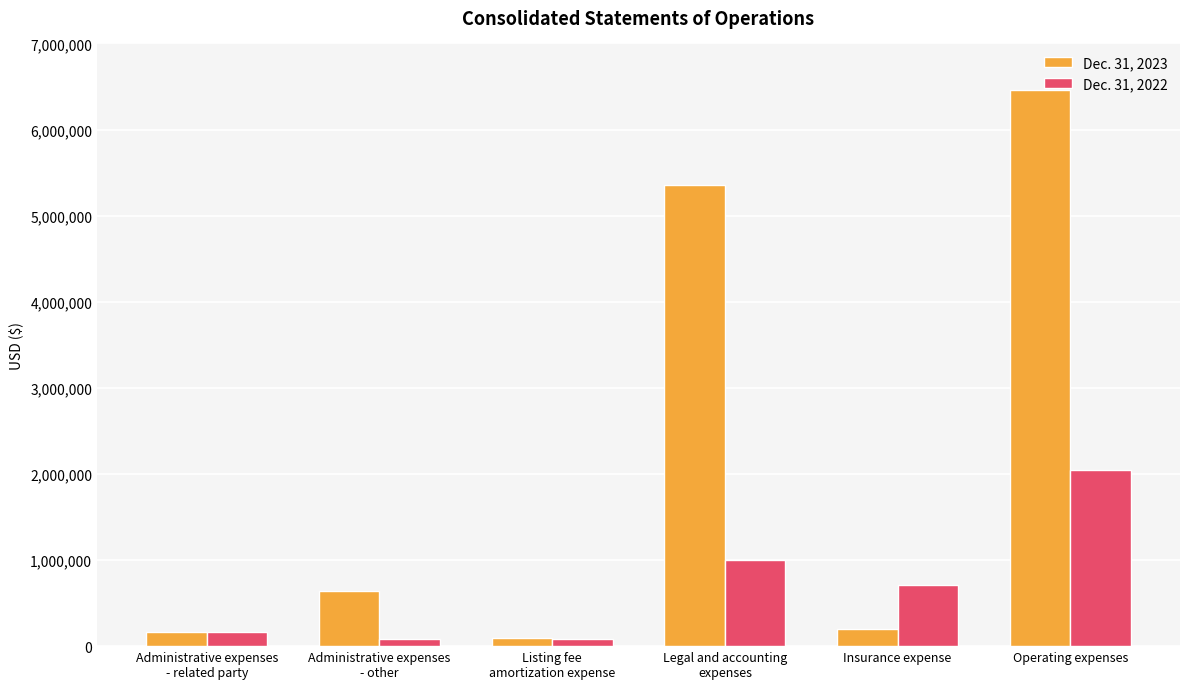

Rank the series by their average value, from highest to lowest.

Dec. 31, 2023, Dec. 31, 2022